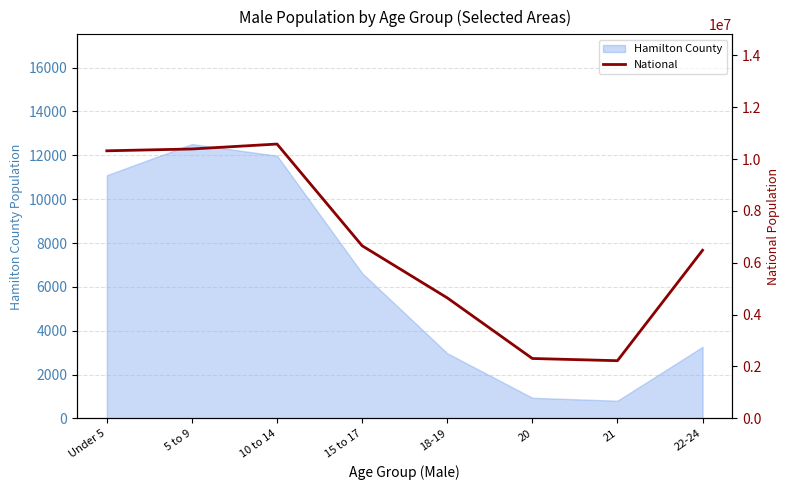

What is the label of the 1st point from the right?

22-24